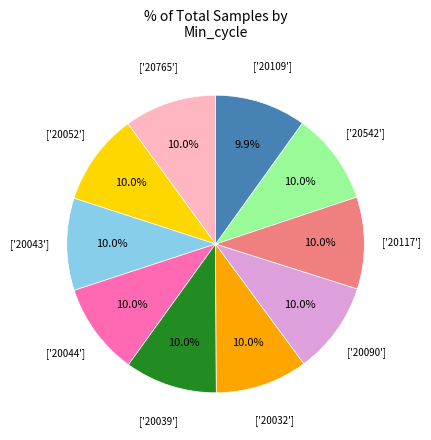

Does any single category account for the majority?

No